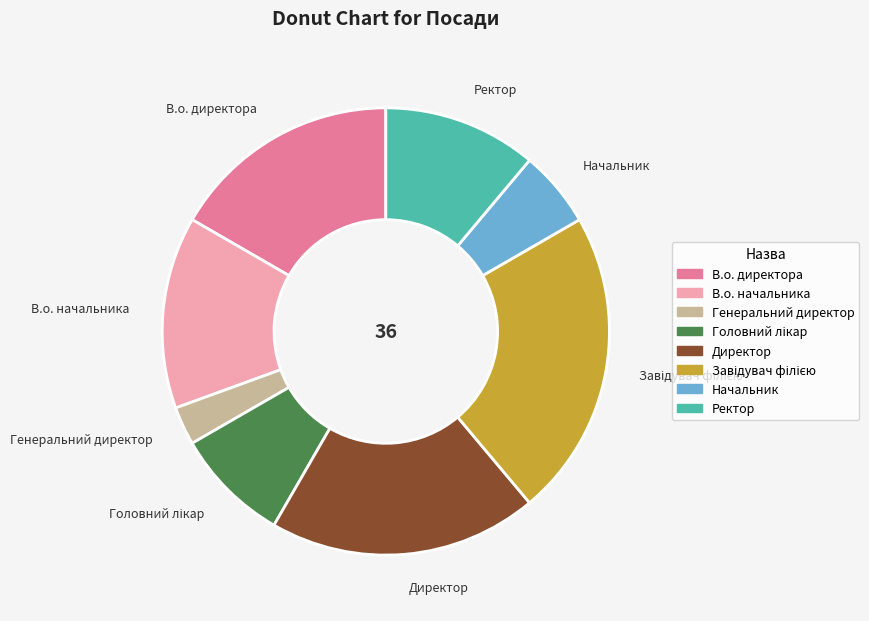

The В.о. директора slice represents 17% of the pie. True or false?

True